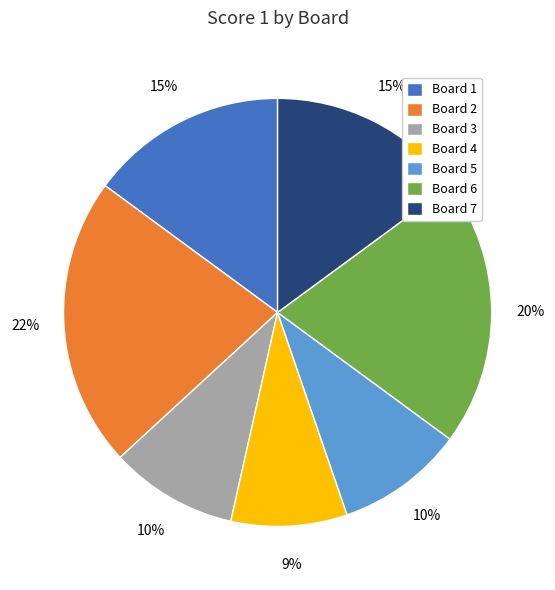

Does any single category account for the majority?

No